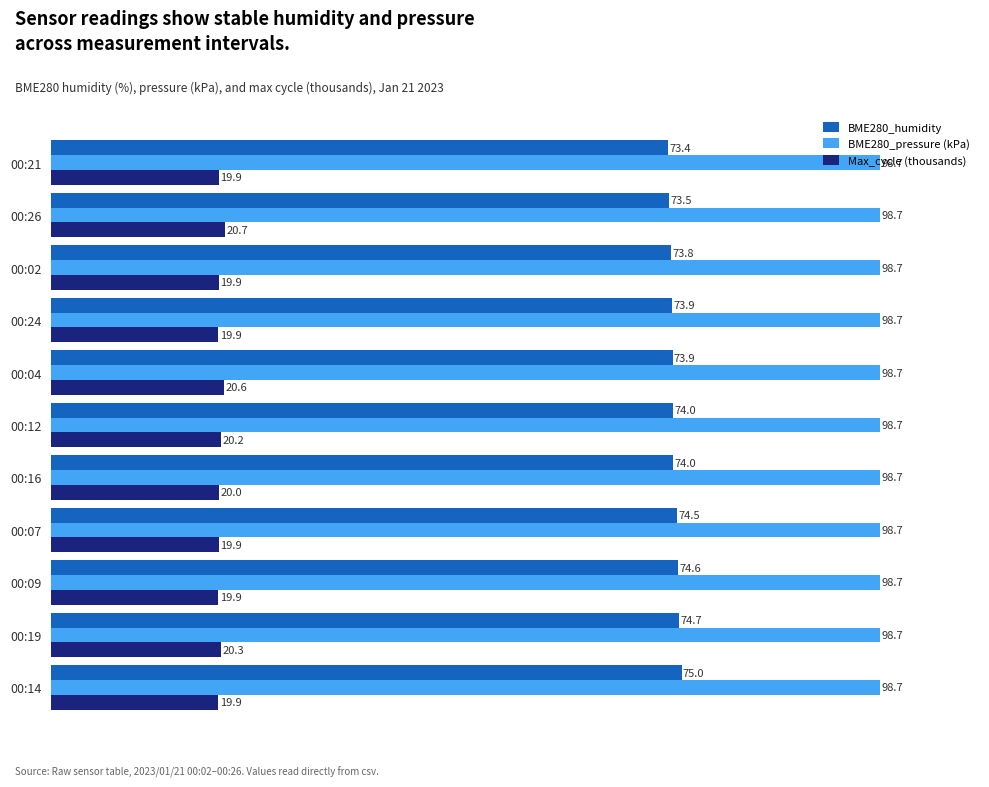

Rank the series by their maximum value, from highest to lowest.

BME280_pressure (kPa), BME280_humidity, Max_cycle (thousands)